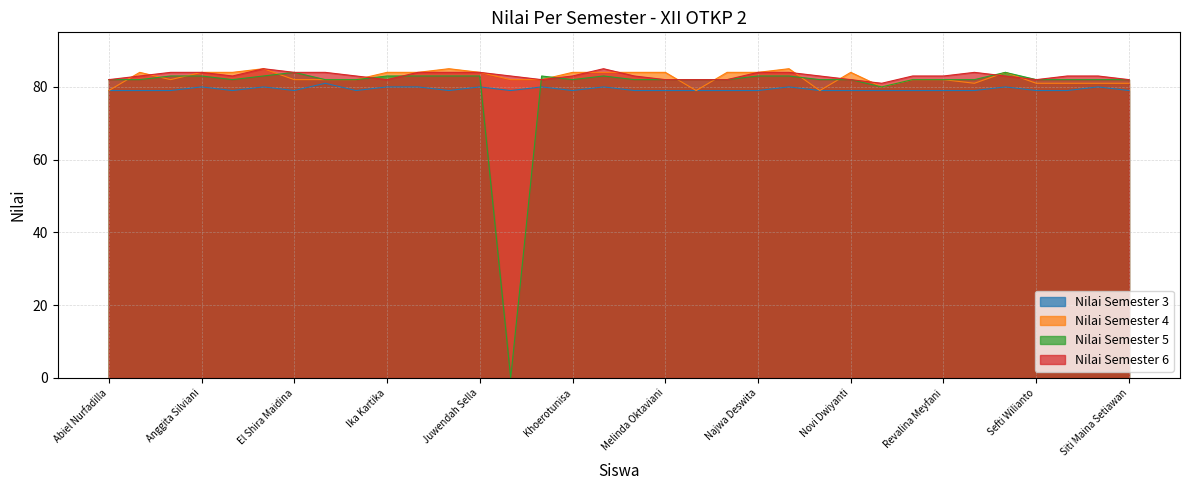

Reading left to right, transcribe all the data shown in this chart.

Nilai Semester 3: Abiel Nurfadilla=79	Amanda Putri Prasetya=79	Ananda Putri Az Zahra=79	Anggita Silviani=80	Anita Wulandari=79	Dila Savina Alnaira=80	El Shira Maidina=79	Elfrida Sekar Kedaton=81	Enjellina Syahdani Putri S=79	Ika Kartika=80	Intan Berliana=80	Ira Sepia Indriani=79	Juwendah Sella=80	Kamilah=79	Kayla Salfana=80	Khoerotunisa=79	Maisel Rainees Armalia=80	Mecca Elshina=79	Melinda Oktaviani=79	Mutia Rivanda Putri=79	Nadila Zahra Aulia=79	Najwa Deswita=79	Naura Oktavianda Eka P R=80	Nova Pasadena=79	Novi Dwiyanti=79	Nur Alfiyana=79	Pahma Yunisar Kusumah=79	Revalina Meyfani=79	Rosiana=79	Sapna Oktavianisa=80	Sefti Wilianto=79	Silfa=79	Siti Azizah=80	Siti Maina Setiawan=79
Nilai Semester 4: Abiel Nurfadilla=79	Amanda Putri Prasetya=84	Ananda Putri Az Zahra=82	Anggita Silviani=84	Anita Wulandari=84	Dila Savina Alnaira=85	El Shira Maidina=82	Elfrida Sekar Kedaton=82	Enjellina Syahdani Putri S=82	Ika Kartika=84	Intan Berliana=84	Ira Sepia Indriani=85	Juwendah Sella=84	Kamilah=82	Kayla Salfana=82	Khoerotunisa=84	Maisel Rainees Armalia=84	Mecca Elshina=84	Melinda Oktaviani=84	Mutia Rivanda Putri=79	Nadila Zahra Aulia=84	Najwa Deswita=84	Naura Oktavianda Eka P R=85	Nova Pasadena=79	Novi Dwiyanti=84	Nur Alfiyana=80	Pahma Yunisar Kusumah=82	Revalina Meyfani=82	Rosiana=81	Sapna Oktavianisa=84	Sefti Wilianto=81	Silfa=81	Siti Azizah=81	Siti Maina Setiawan=81
Nilai Semester 5: Abiel Nurfadilla=82	Amanda Putri Prasetya=82	Ananda Putri Az Zahra=83	Anggita Silviani=83	Anita Wulandari=82	Dila Savina Alnaira=83	El Shira Maidina=84	Elfrida Sekar Kedaton=82	Enjellina Syahdani Putri S=82	Ika Kartika=83	Intan Berliana=83	Ira Sepia Indriani=83	Juwendah Sella=83	Kamilah=0	Kayla Salfana=83	Khoerotunisa=82	Maisel Rainees Armalia=83	Mecca Elshina=82	Melinda Oktaviani=82	Mutia Rivanda Putri=82	Nadila Zahra Aulia=82	Najwa Deswita=83	Naura Oktavianda Eka P R=83	Nova Pasadena=82	Novi Dwiyanti=82	Nur Alfiyana=80	Pahma Yunisar Kusumah=82	Revalina Meyfani=82	Rosiana=82	Sapna Oktavianisa=84	Sefti Wilianto=82	Silfa=82	Siti Azizah=82	Siti Maina Setiawan=82
Nilai Semester 6: Abiel Nurfadilla=82	Amanda Putri Prasetya=83	Ananda Putri Az Zahra=84	Anggita Silviani=84	Anita Wulandari=83	Dila Savina Alnaira=85	El Shira Maidina=84	Elfrida Sekar Kedaton=84	Enjellina Syahdani Putri S=83	Ika Kartika=82	Intan Berliana=84	Ira Sepia Indriani=84	Juwendah Sella=84	Kamilah=83	Kayla Salfana=82	Khoerotunisa=83	Maisel Rainees Armalia=85	Mecca Elshina=83	Melinda Oktaviani=82	Mutia Rivanda Putri=82	Nadila Zahra Aulia=82	Najwa Deswita=84	Naura Oktavianda Eka P R=84	Nova Pasadena=83	Novi Dwiyanti=82	Nur Alfiyana=81	Pahma Yunisar Kusumah=83	Revalina Meyfani=83	Rosiana=84	Sapna Oktavianisa=83	Sefti Wilianto=82	Silfa=83	Siti Azizah=83	Siti Maina Setiawan=82